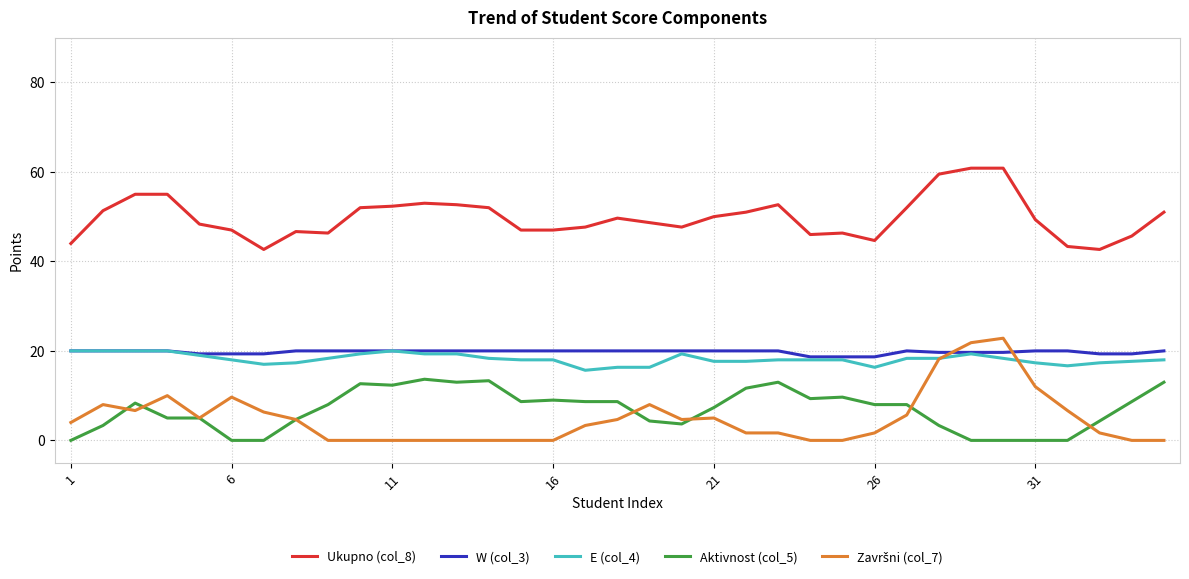

Which series has the largest total across all categories?

Ukupno (col_8)